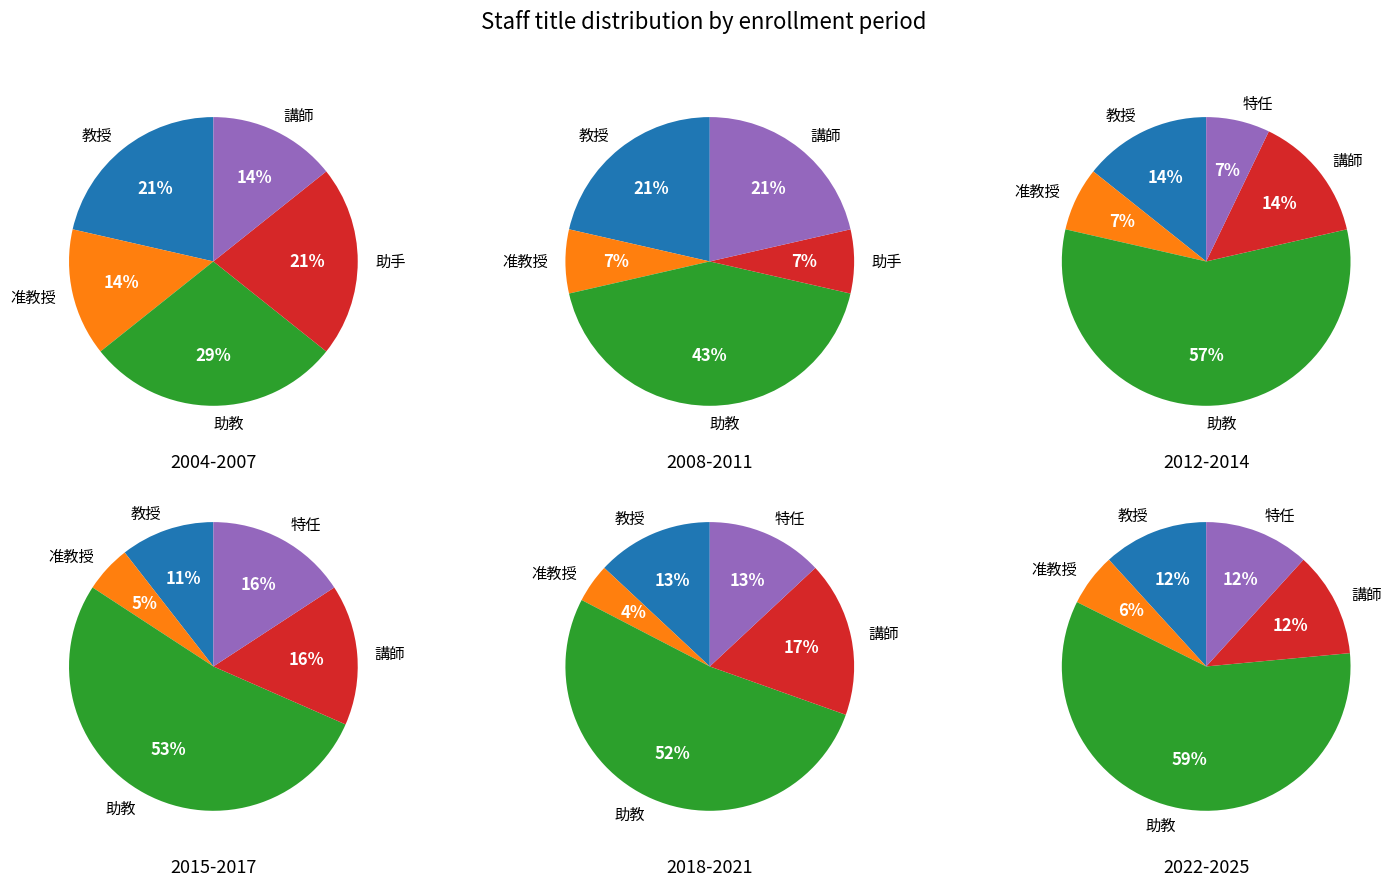

Does 特任助教 account for over 50% of the chart?

No